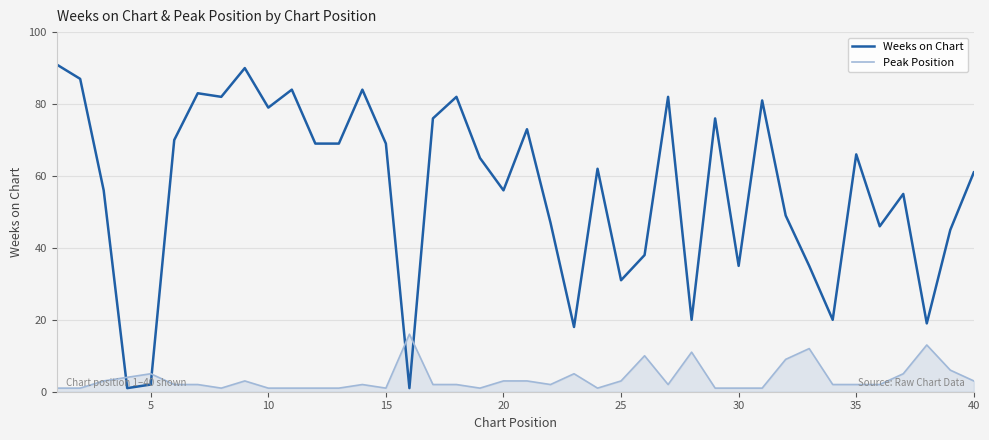

What is the minimum value shown in the chart?

1